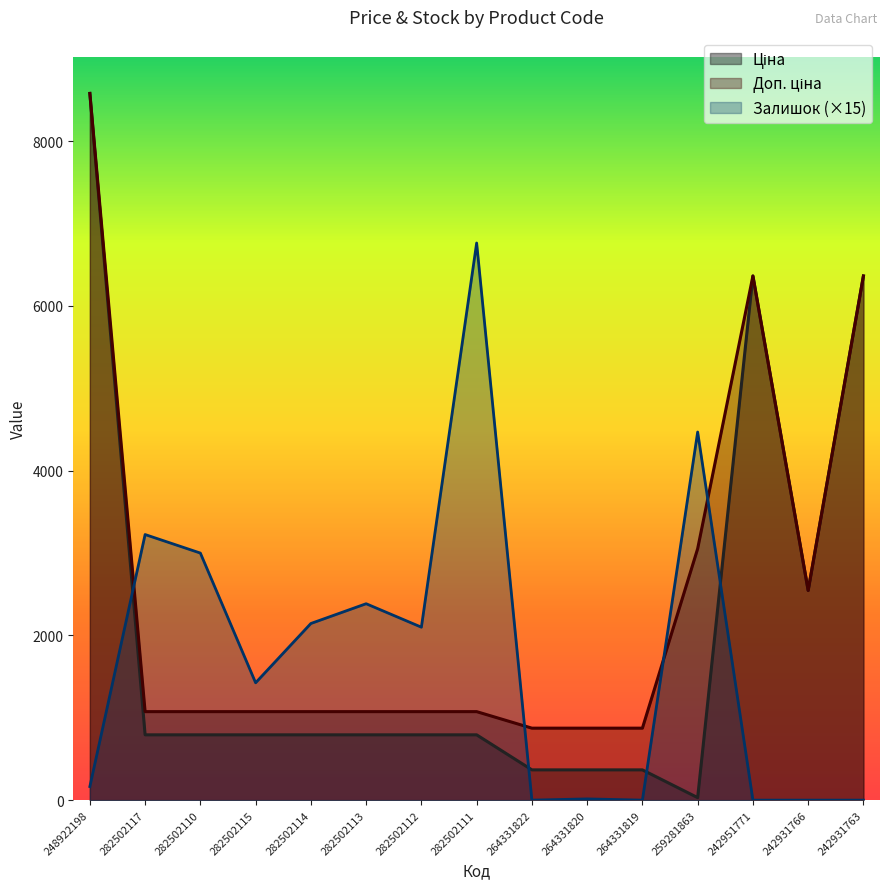

How many interior local valleys does the Залишок series have?

4